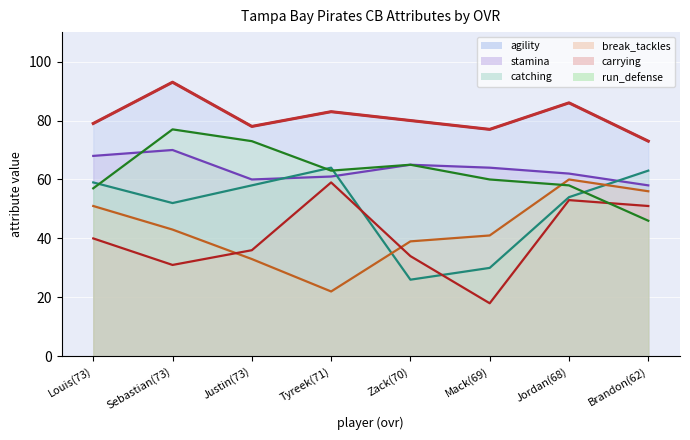

Where is the first local minimum for agility?

Justin(73)